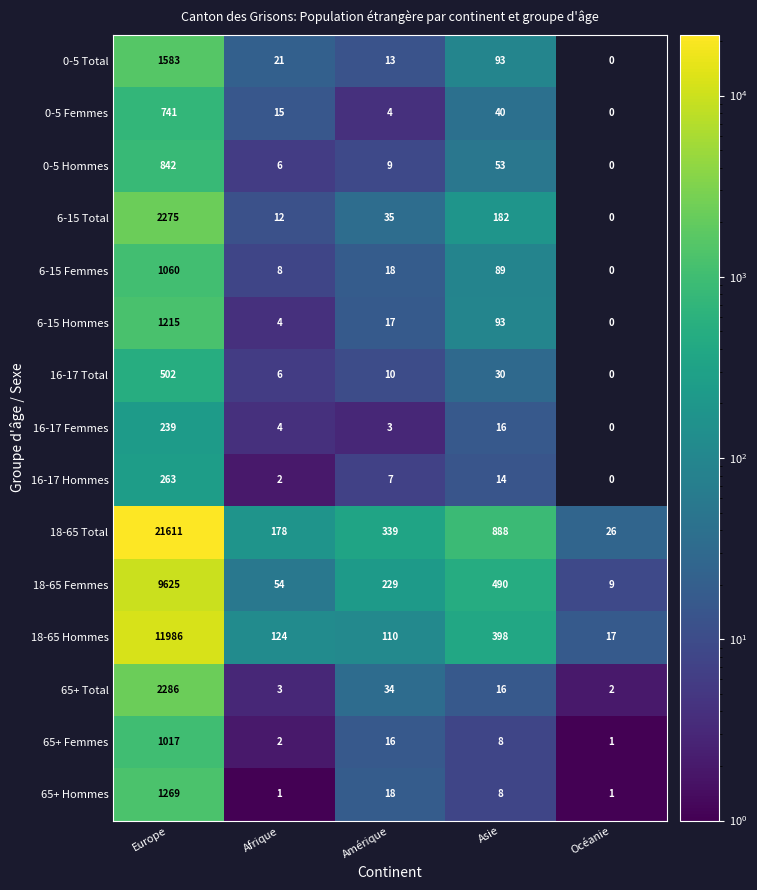

What is the sum of the 0-5 Total values at Amérique and Asie?

106